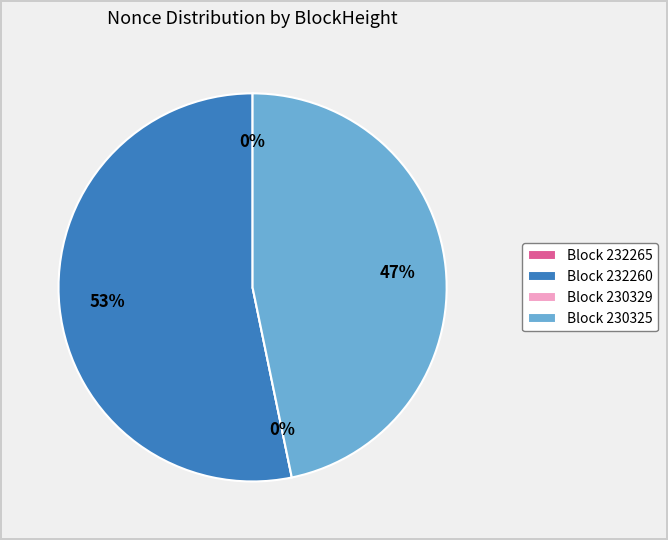

What is the change in value from 232265 to 232260?

+10815